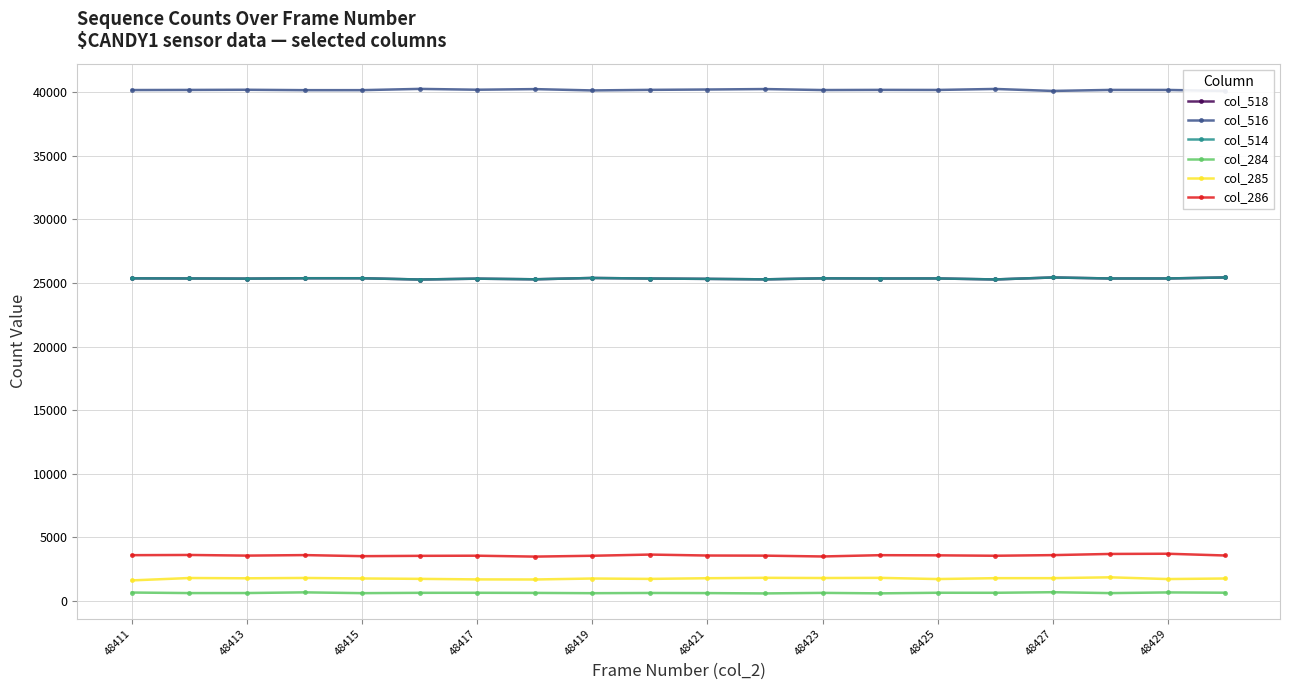

What is the approximate value of col_518 at 48425?

25358